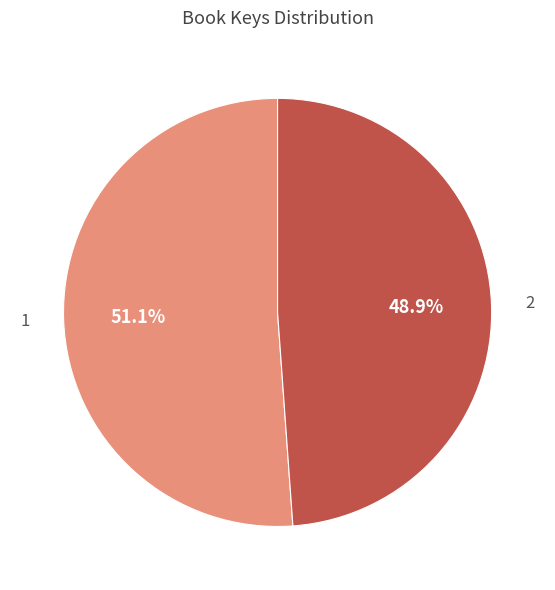

Is it true that 1 is 51% of the pie?

True